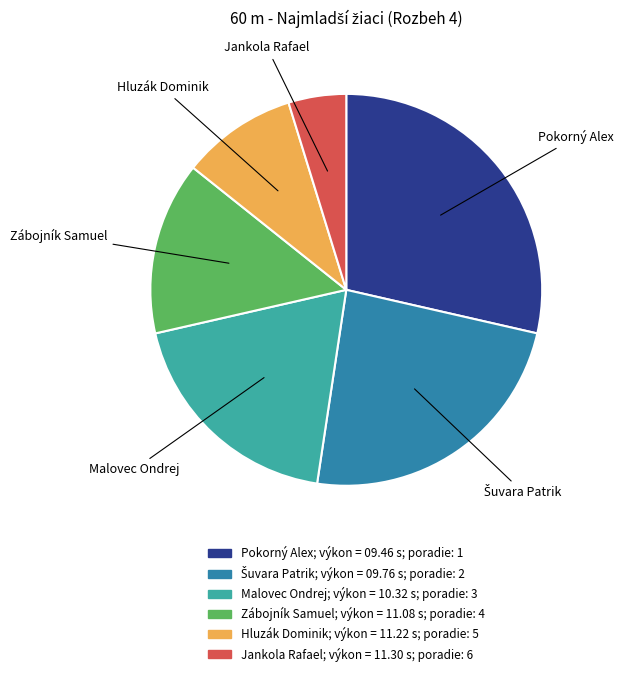

What is the largest slice in the pie chart?

Pokorný Alex